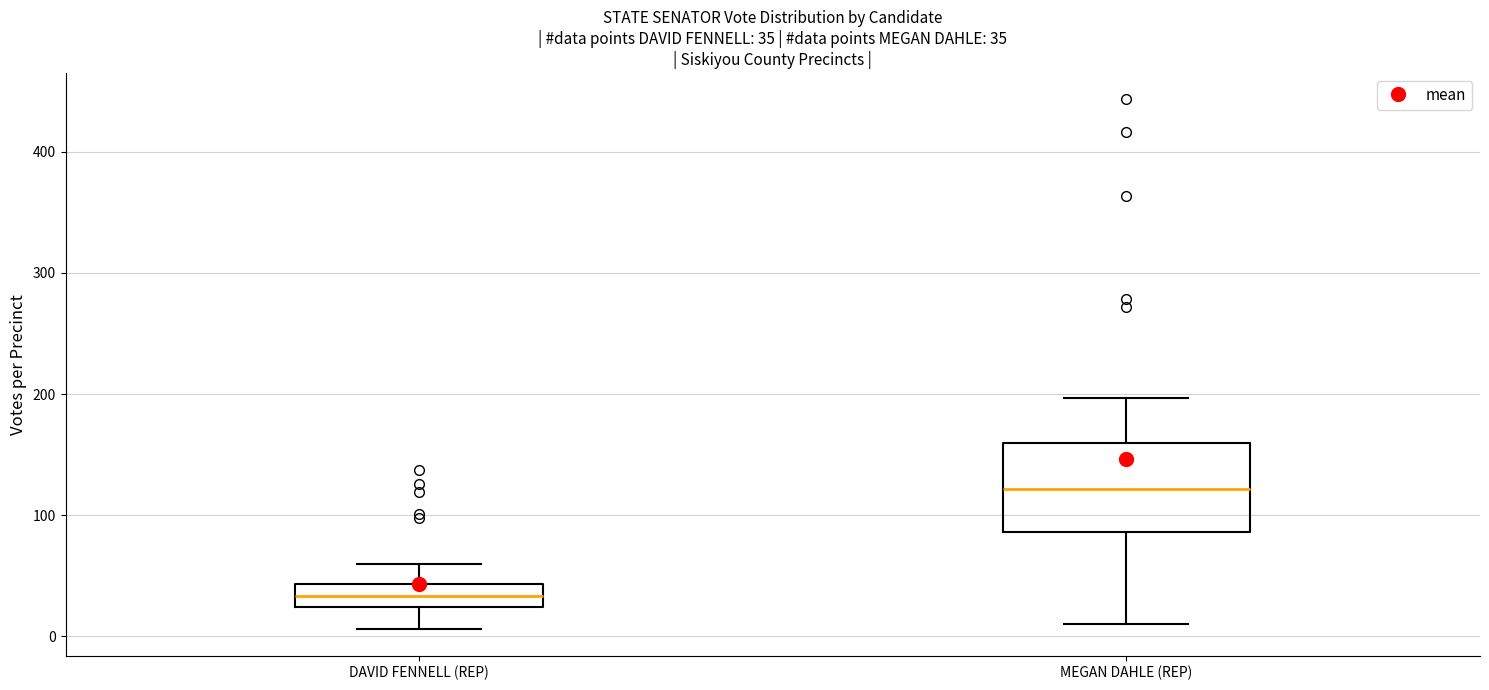

Which box's median line is the lowest?

DAVID FENNELL (REP)